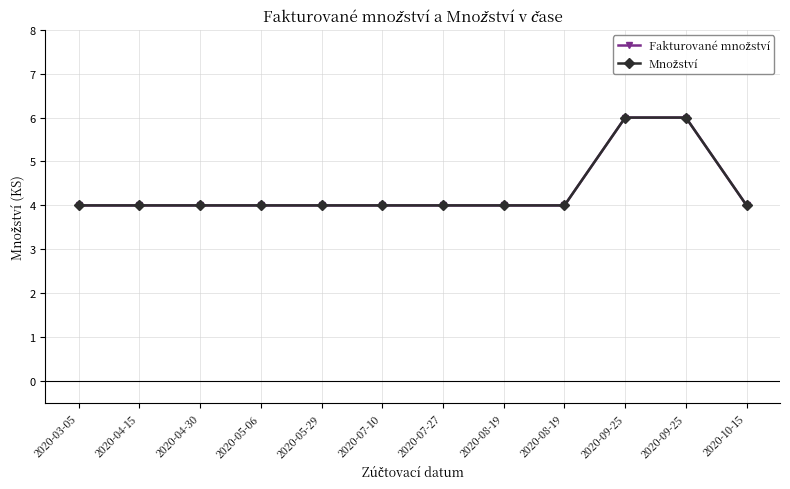

Which series has the largest total across all categories?

Fakturované množství